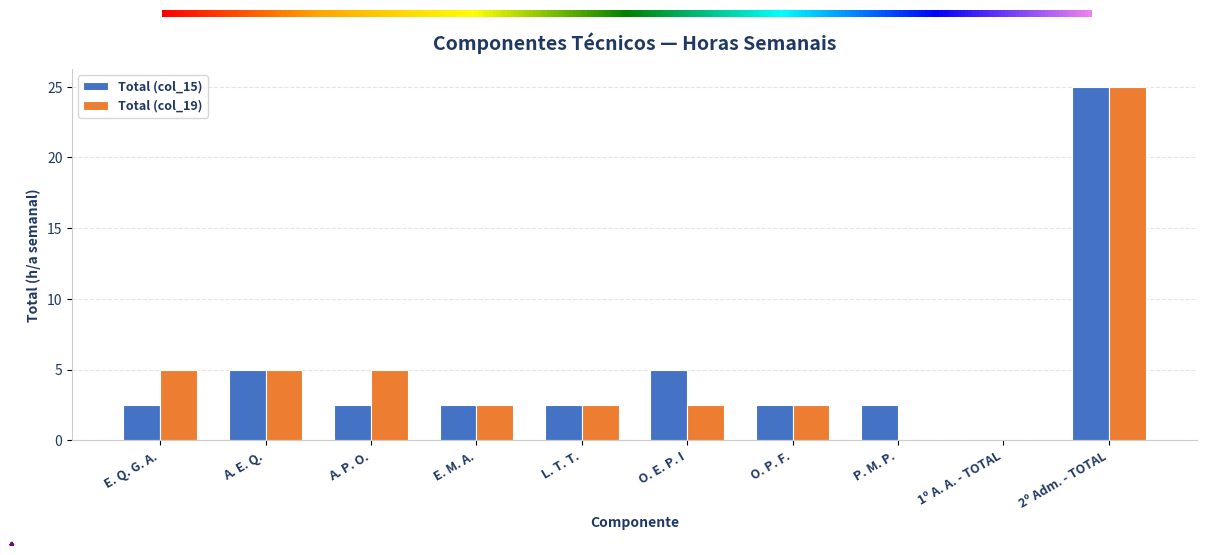

Which category has the highest value in the Total (col_15) series?

2º Adm. - TOTAL